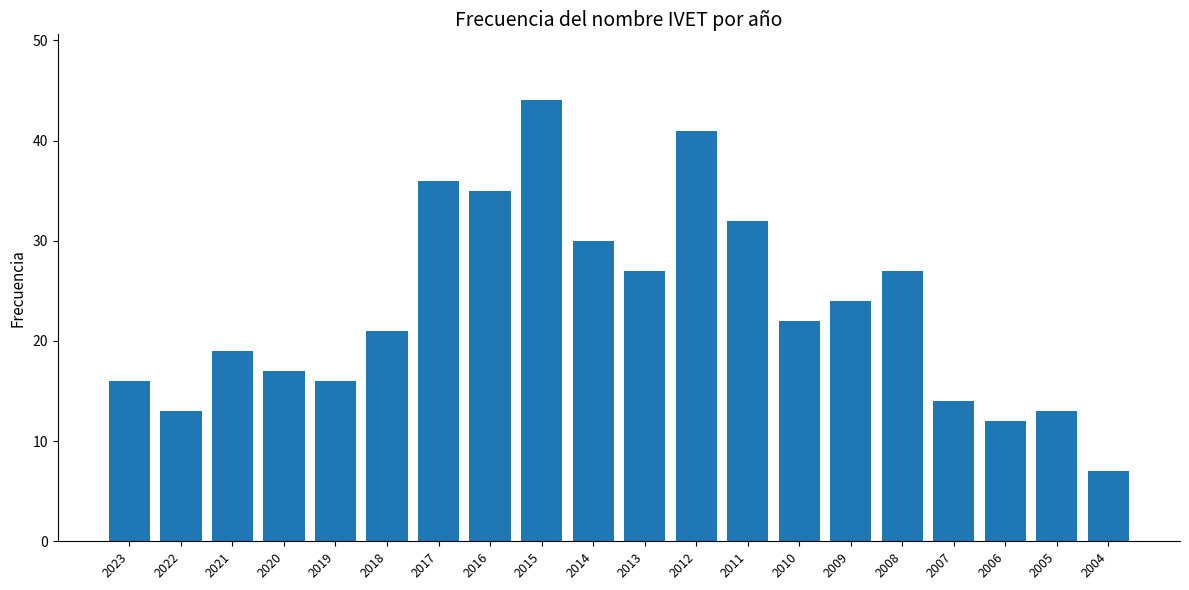

What is the minimum value shown in the chart?

7